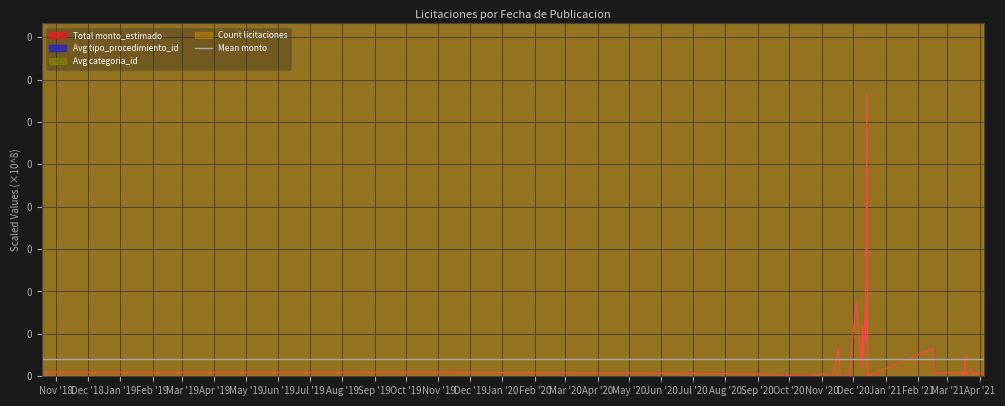

At which category is the sum across all series the highest?

2020-12-14